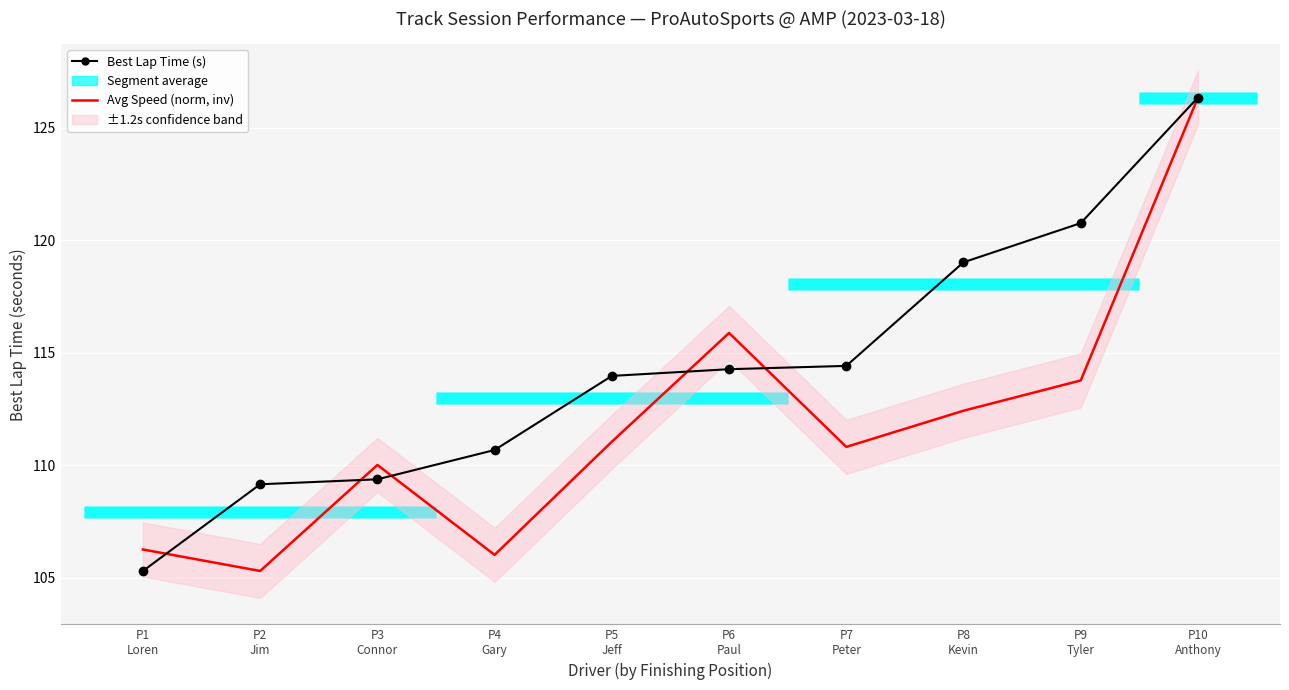

What is the minimum value shown in the chart?

105.3